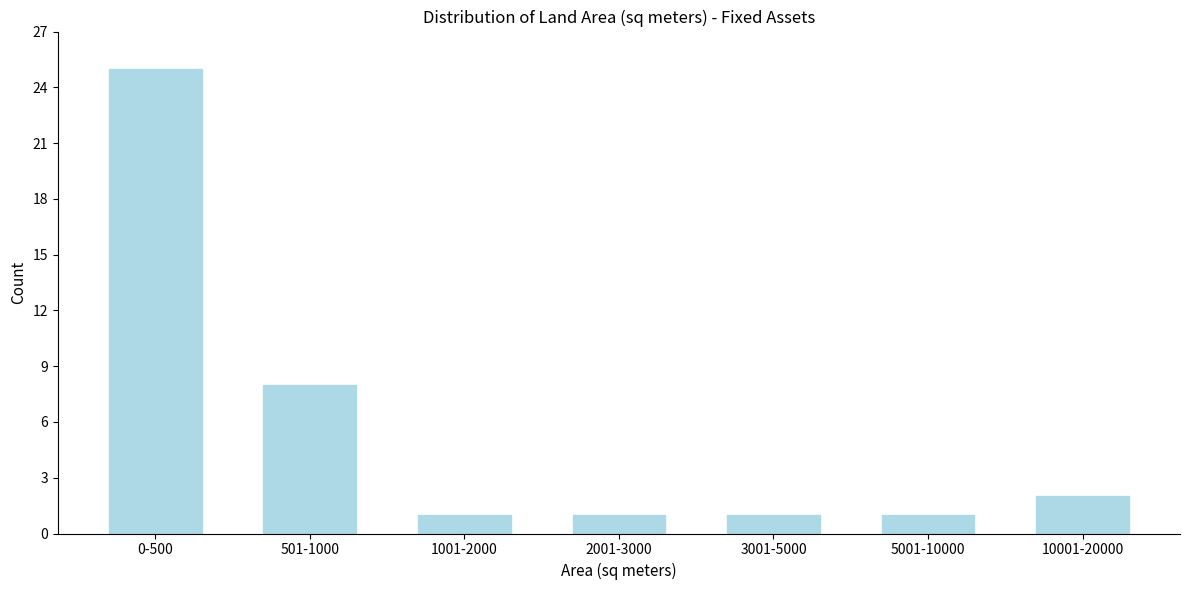

Reading right to left, transcribe all the data shown in this chart.

10001-20000=2	5001-10000=1	3001-5000=1	2001-3000=1	1001-2000=1	501-1000=8	0-500=25